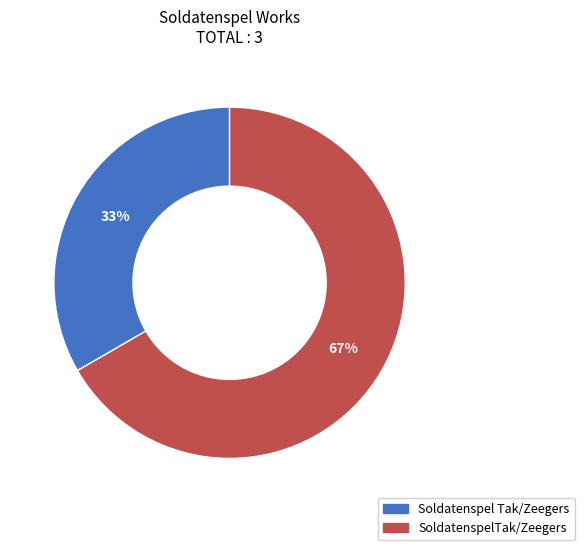

Which category accounts for the majority?

SoldatenspelTak/Zeegers